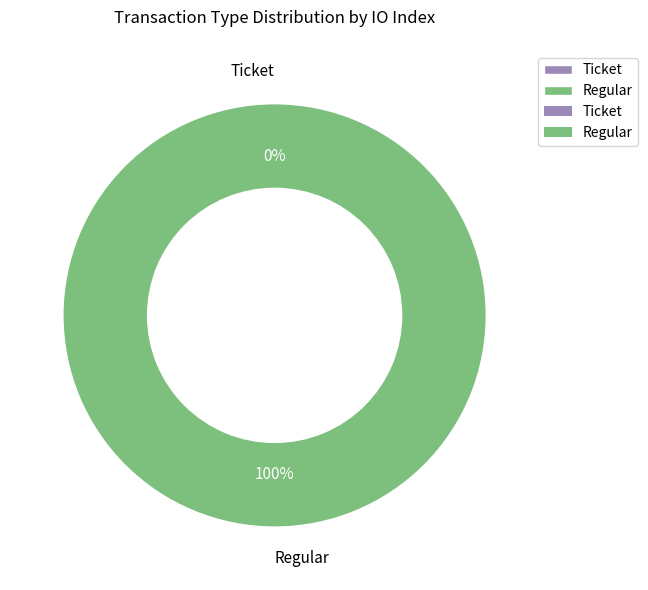

Which category has the smallest portion of the pie?

Ticket